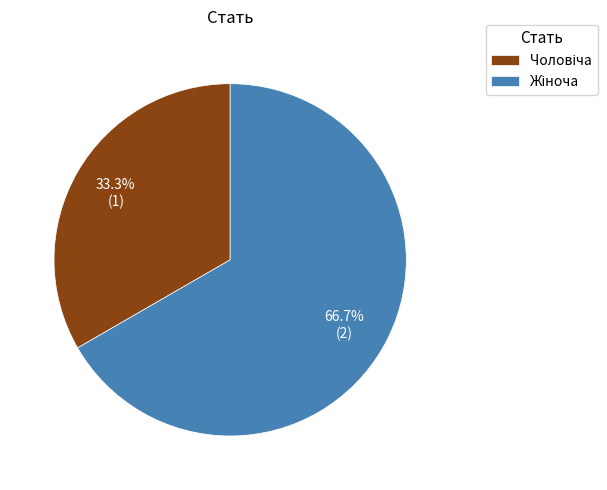

Count the number of slices in the pie.

2